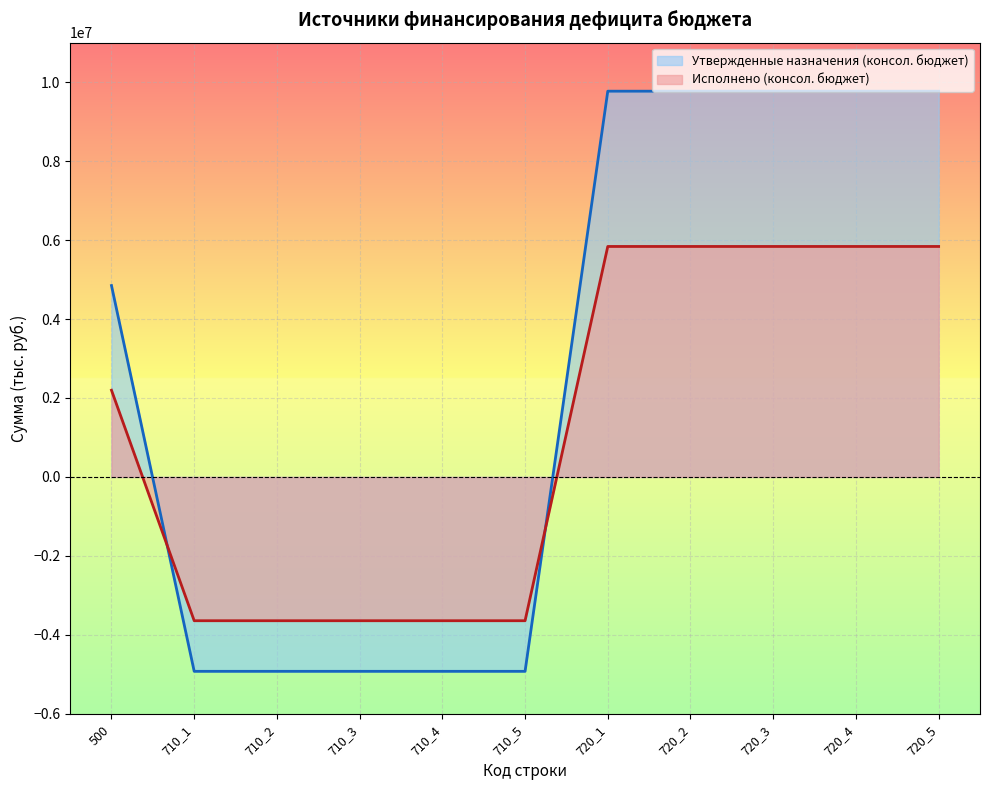

Rank the categories by Исполнено (консол. бюджет) value from highest to lowest.

720_1, 720_2, 720_3, 720_4, 720_5, 500, 710_1, 710_2, 710_3, 710_4, 710_5